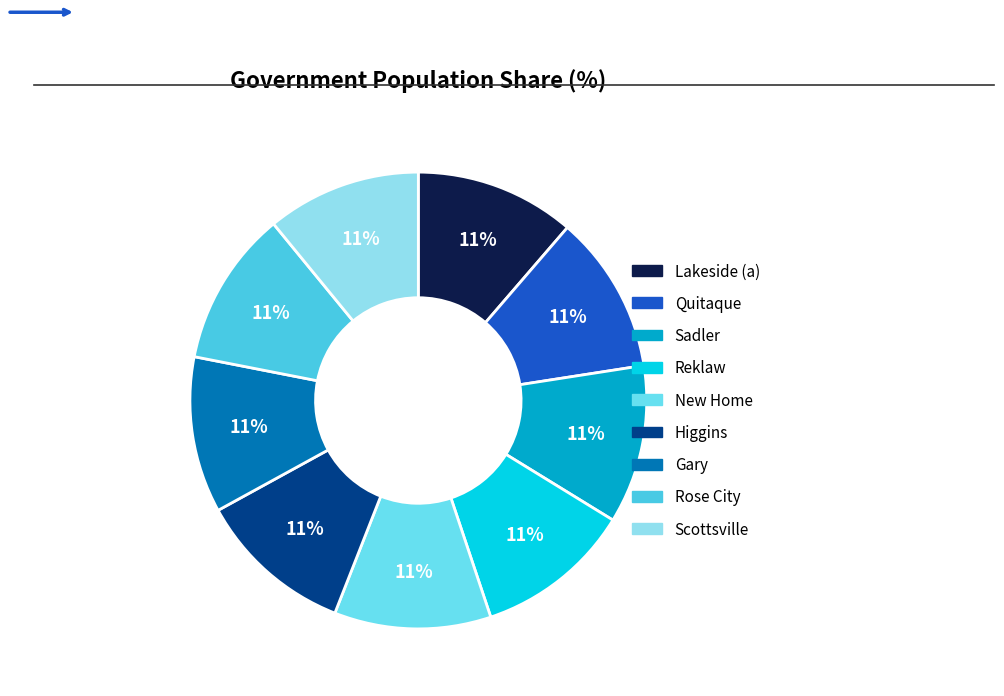

Which slice is the largest?

Lakeside (a)